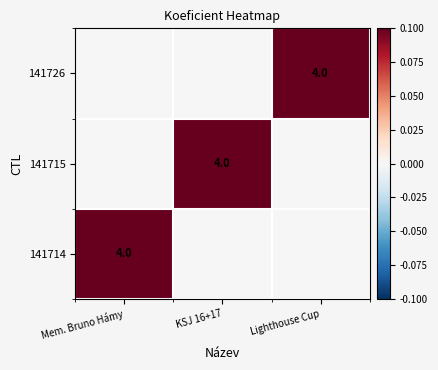

Is it true that 141726 equals 4 at Lighthouse Cup?

True